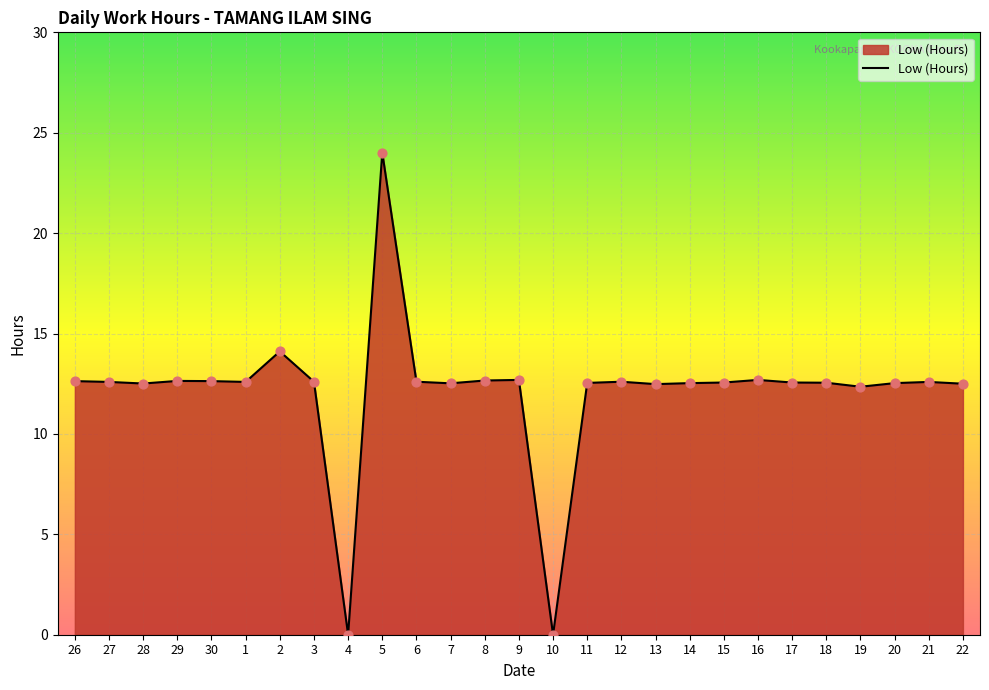

What is the change in value from 9 to 21?

-0.1